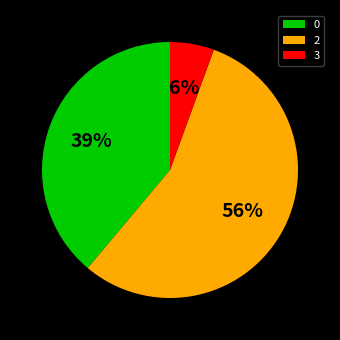

To the nearest percent, what is the combined percentage of 2 and 0?

94%